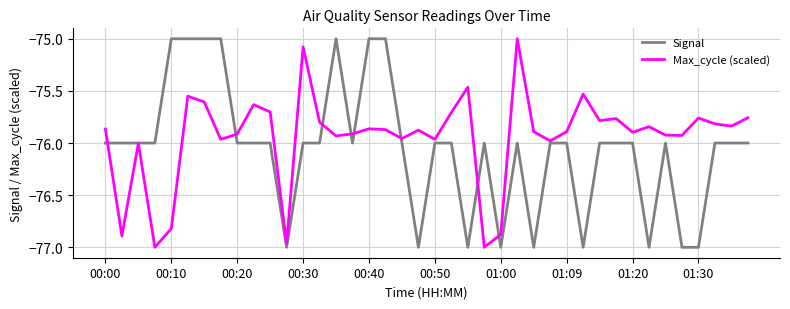

Which series has the largest total across all categories?

Max_cycle (scaled)